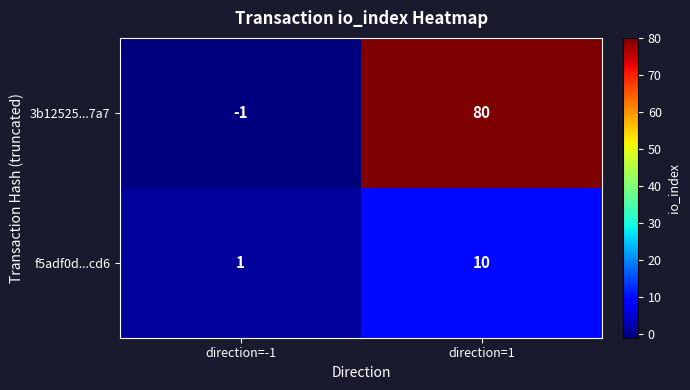

List the series in order of their overall mean, highest first.

3b12525...7a7, f5adf0d...cd6